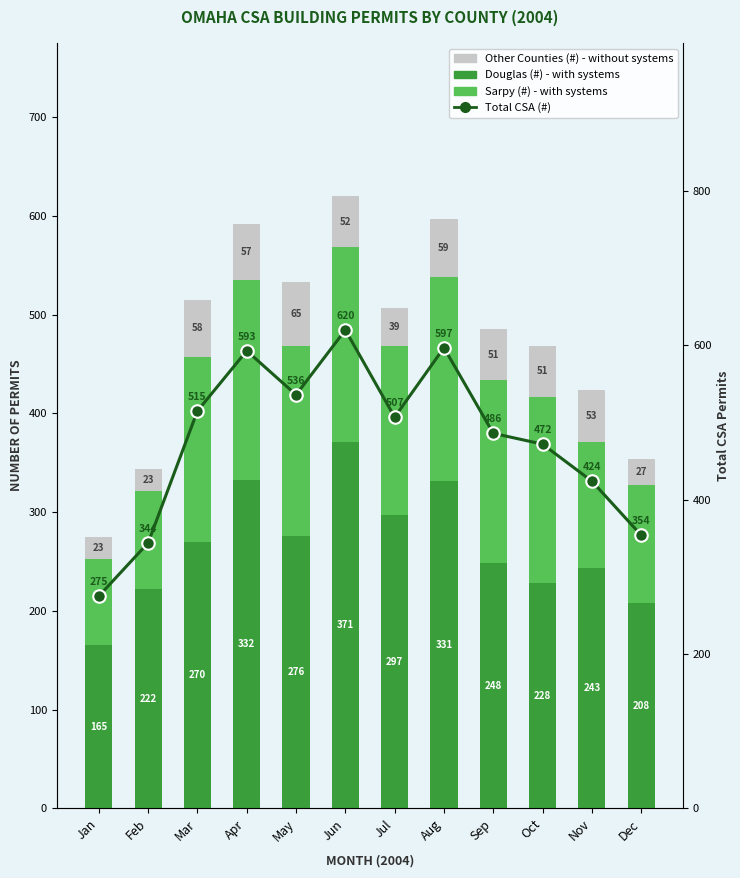

What is the difference between the Douglas (#) values at Aug and Sep?

83